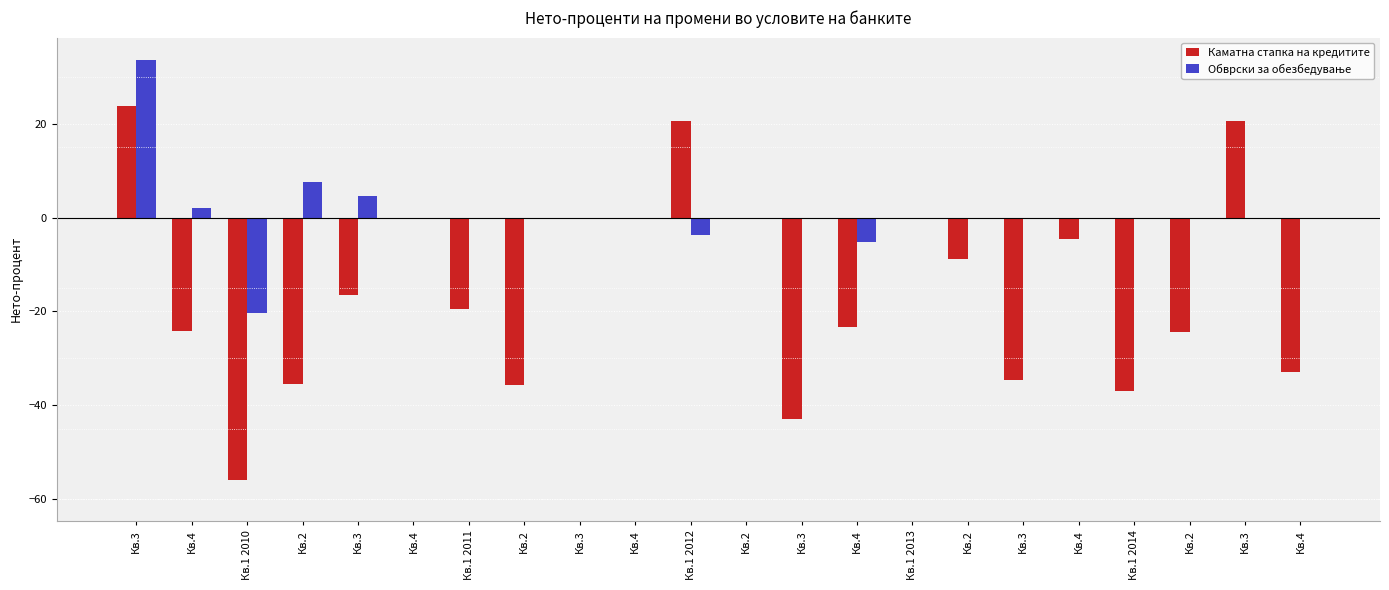

List the series in order of their peak value, lowest first.

Каматна стапка на кредитите, Обврски за обезбедување